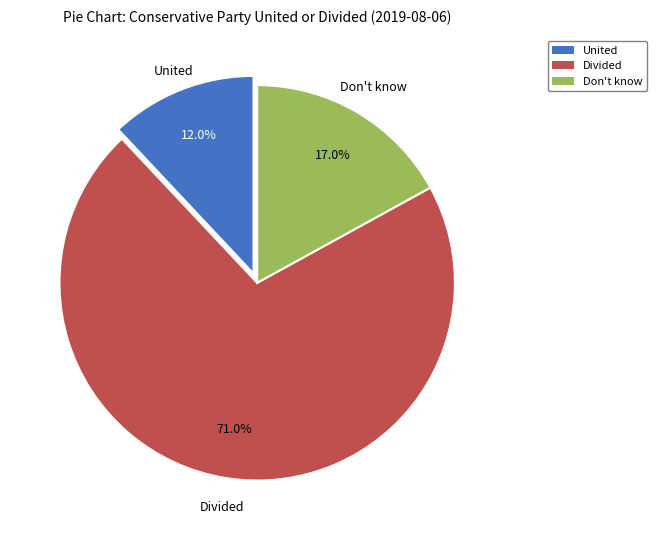

Between Divided and United, which is larger?

Divided